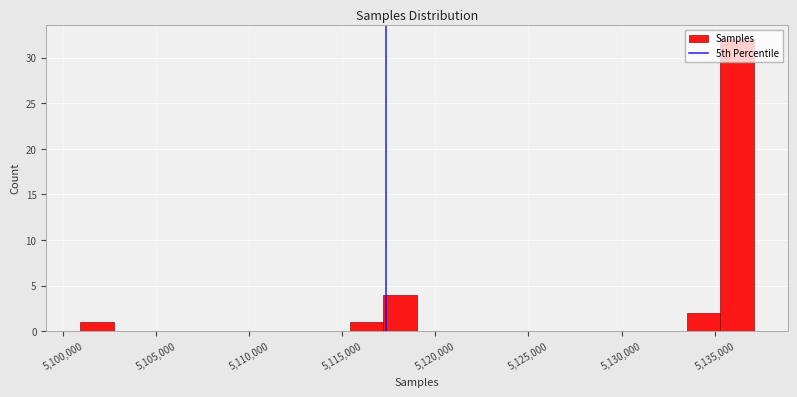

Read against the x-axis, roughly where is the centre of the tallest bar?

5136000